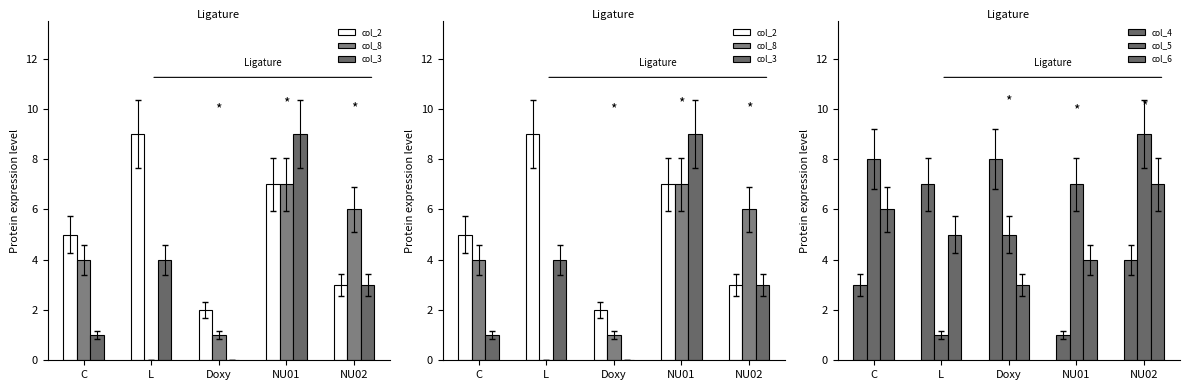

Which series has the largest total across all categories?

col_5